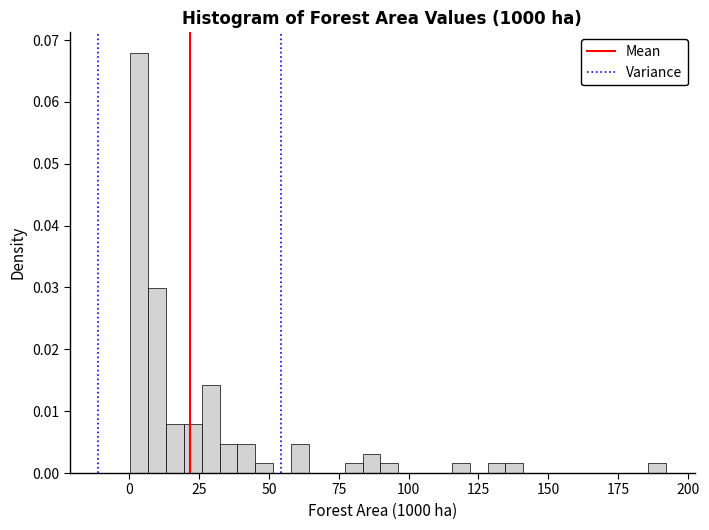

Read against the x-axis, roughly where is the centre of the tallest bar?

5